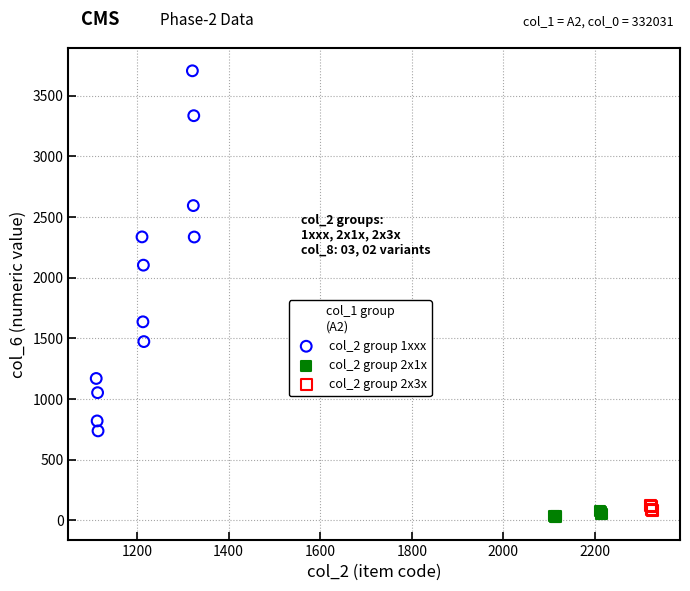

Which series contains the lowest Y value?

col_2 group 2x1x